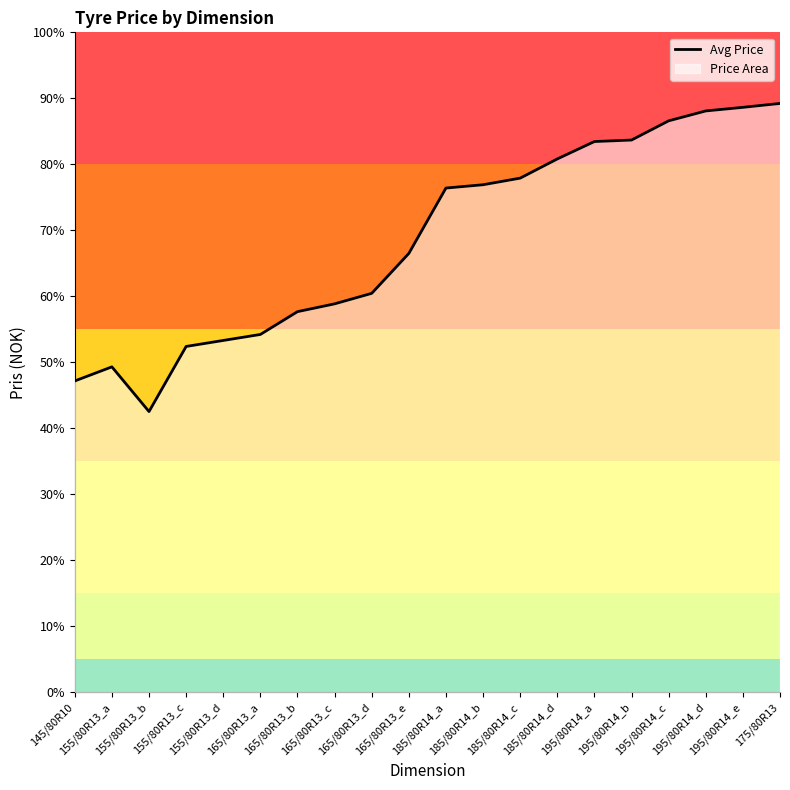

Reading left to right, extract all data points from this chart.

1038	1085	936	1153	1173	1193	1269	1295	1330	1463	1681	1692	1714	1778	1836	1841	1905	1938	1950	1963